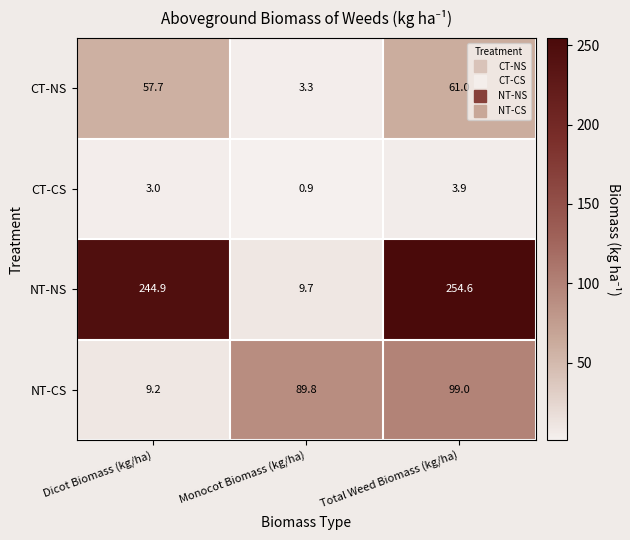

Count the number of data series in this chart.

4